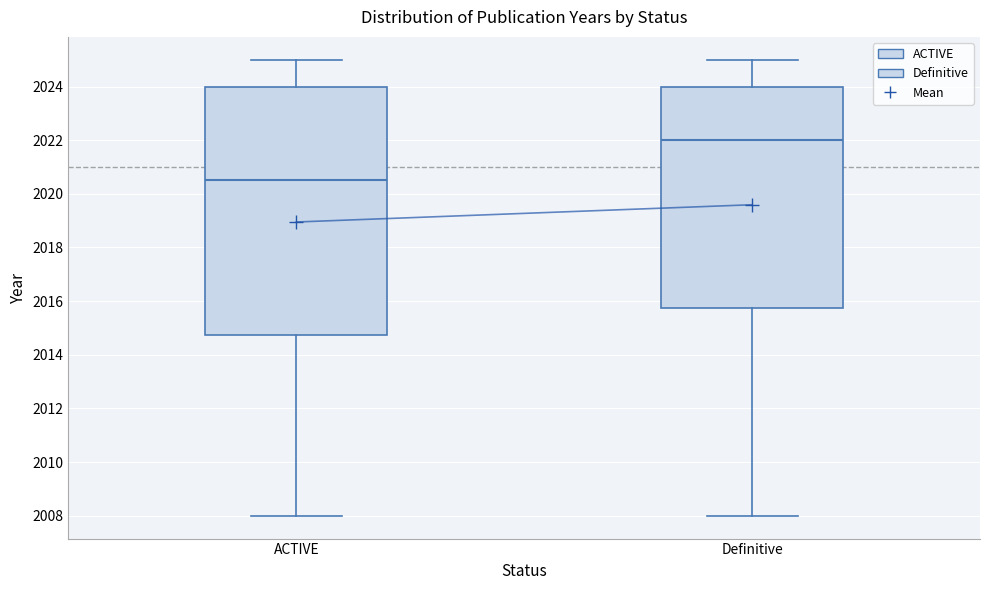

Reading left to right, read every box against the y-axis: the position of its median line, the range the box covers, and the ends of its whiskers. The values are not printed on the chart, so give them approximately, as read against the axis.

ACTIVE: median 2020.6, box 2014.8 to 2024.0, whiskers 2008.0 to 2025.0
Definitive: median 2022.0, box 2015.8 to 2024.0, whiskers 2008.0 to 2025.0